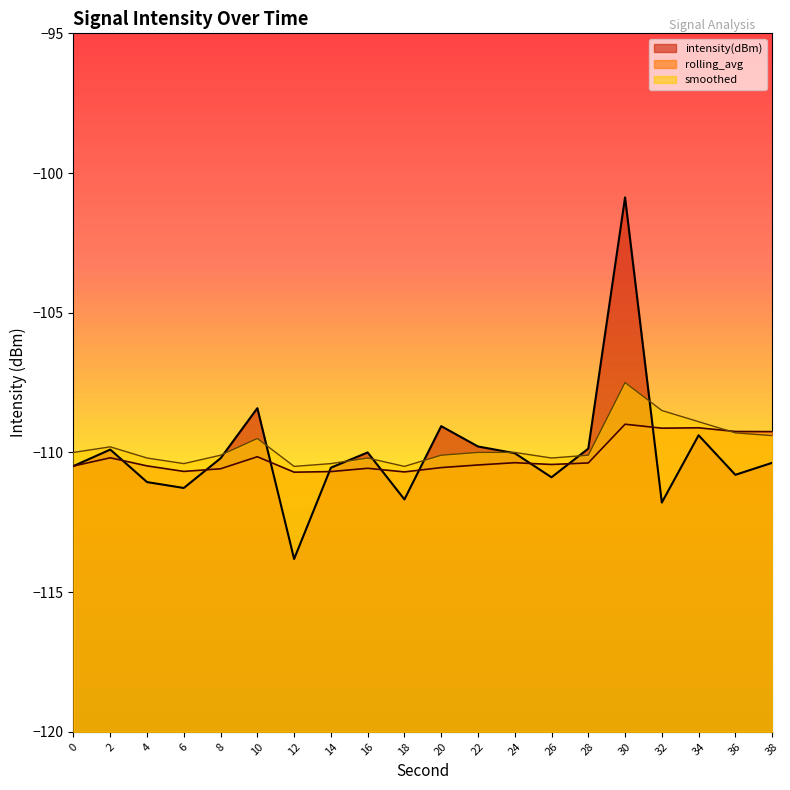

What is the difference between the highest and lowest values at 10?

1.7